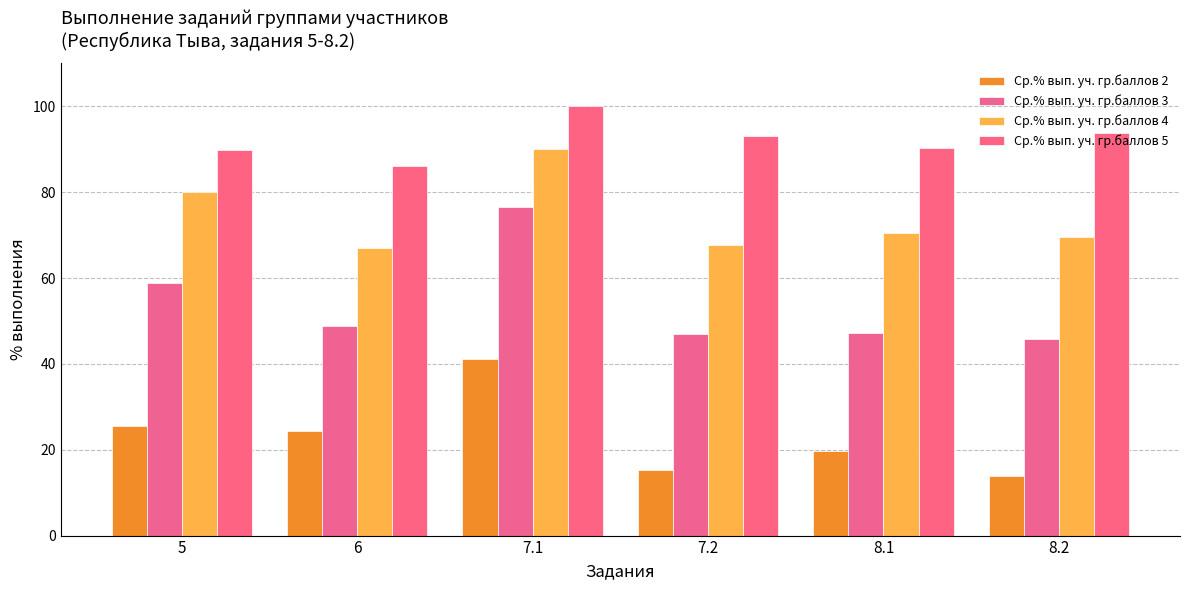

What is the value of the Ср.% вып. уч. гр.баллов 5 bar at the 3rd from the left?

100.0